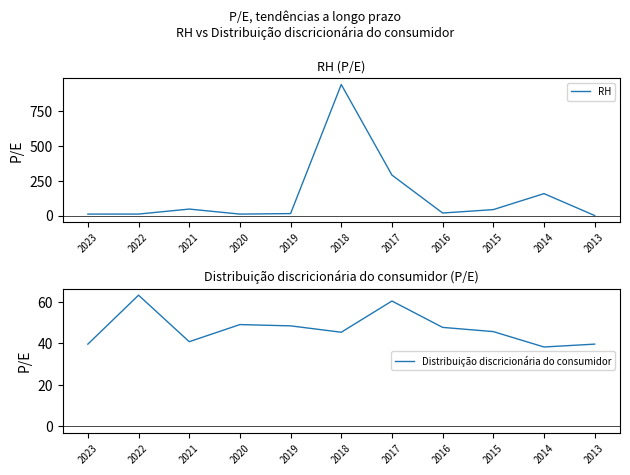

How many lines are shown in the chart?

2